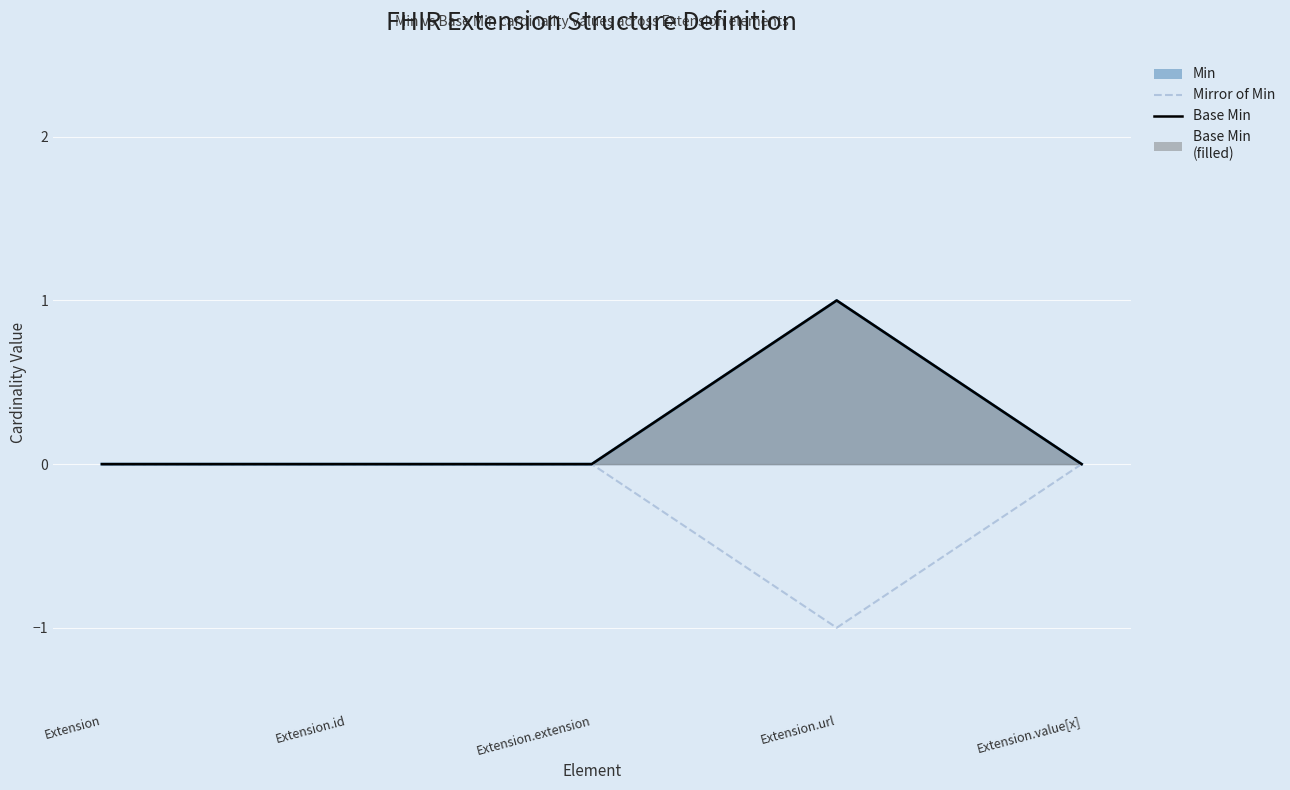

The value of Base Min at Extension.url is 2. True or false?

False